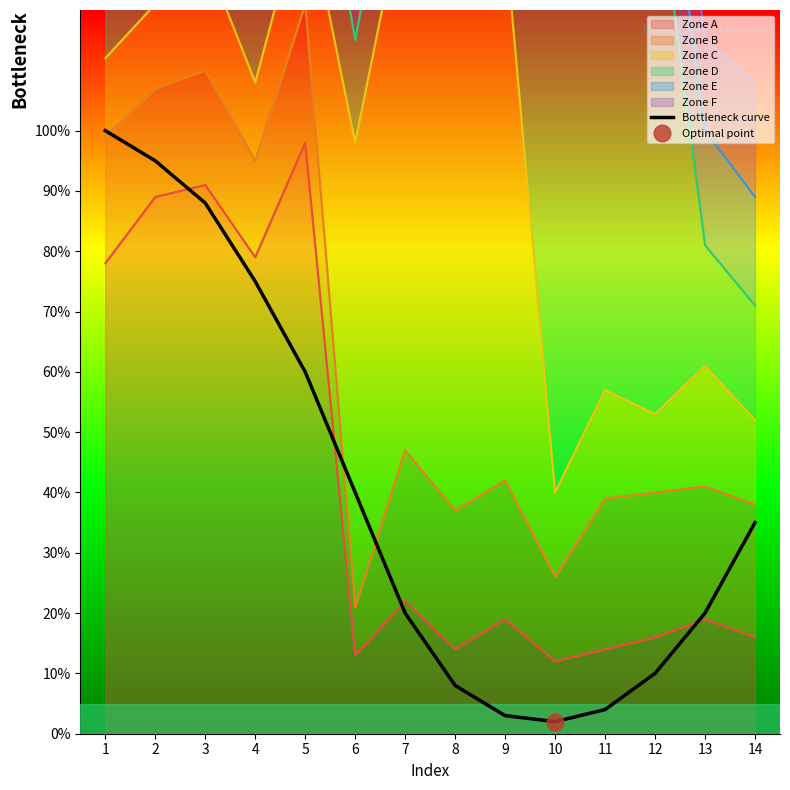

Reading left to right, extract all data points from this chart.

100	95	88	75	60	40	20	8	3	2	4	10	20	35